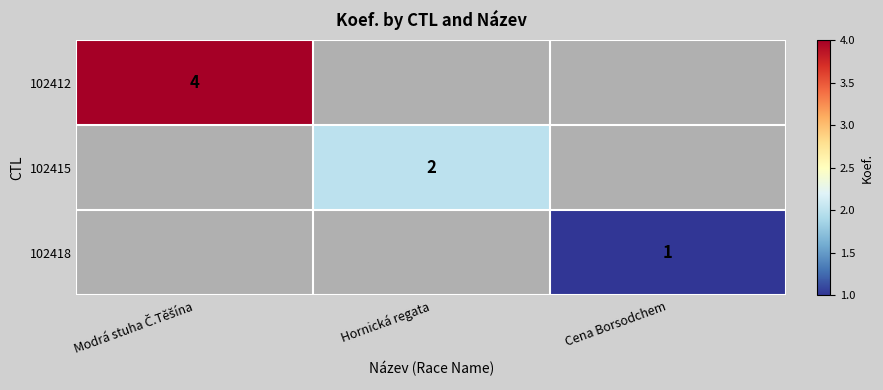

Between Cena Borsodchem and Hornická regata, which is larger?

Hornická regata